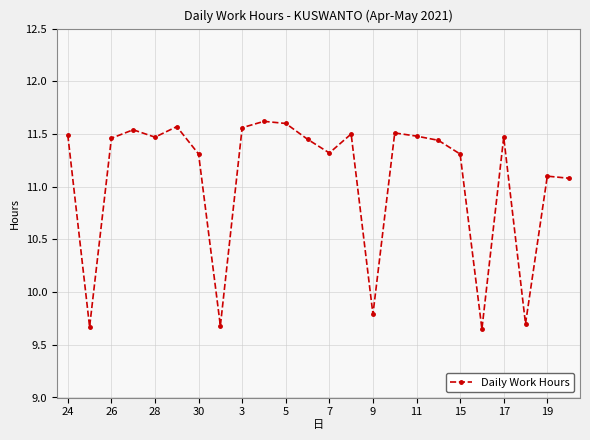

What is the average value?

11.1